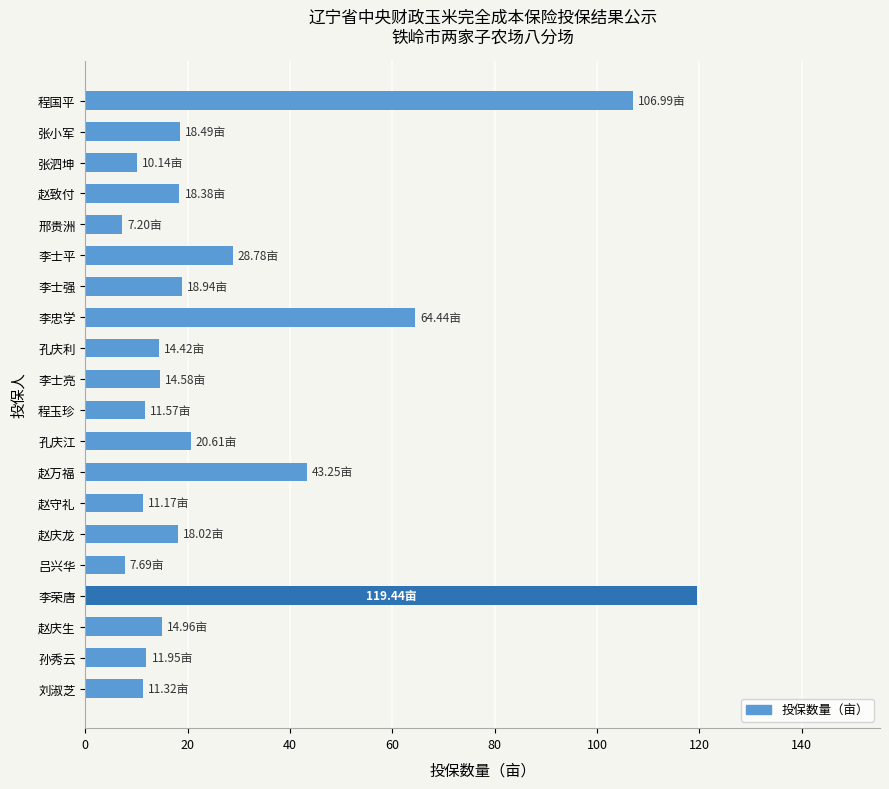

Which label corresponds to the largest value in the chart?

李荣唐